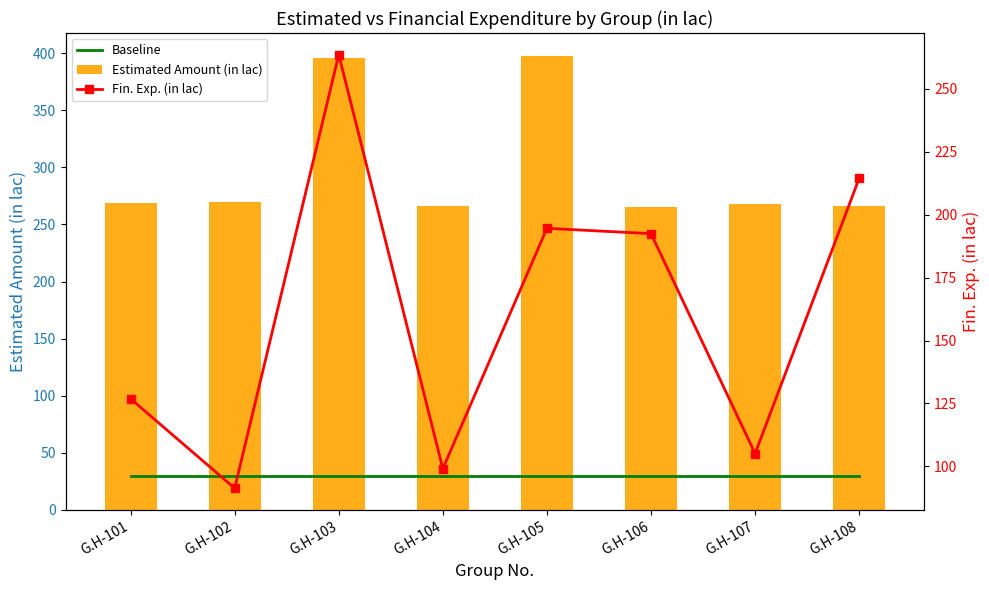

Between G.H-102 and G.H-104, which is larger?

G.H-102